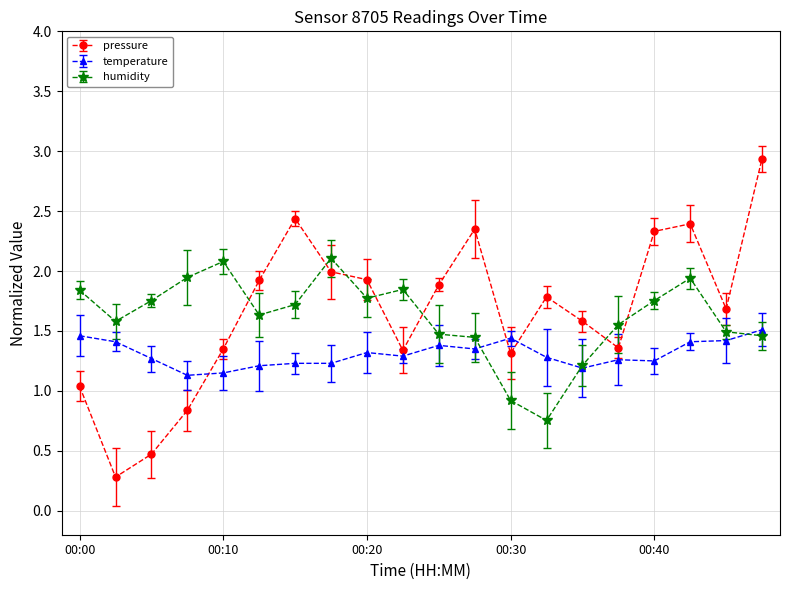

What is the difference between the maximum and second lowest values in the pressure series?

2.5